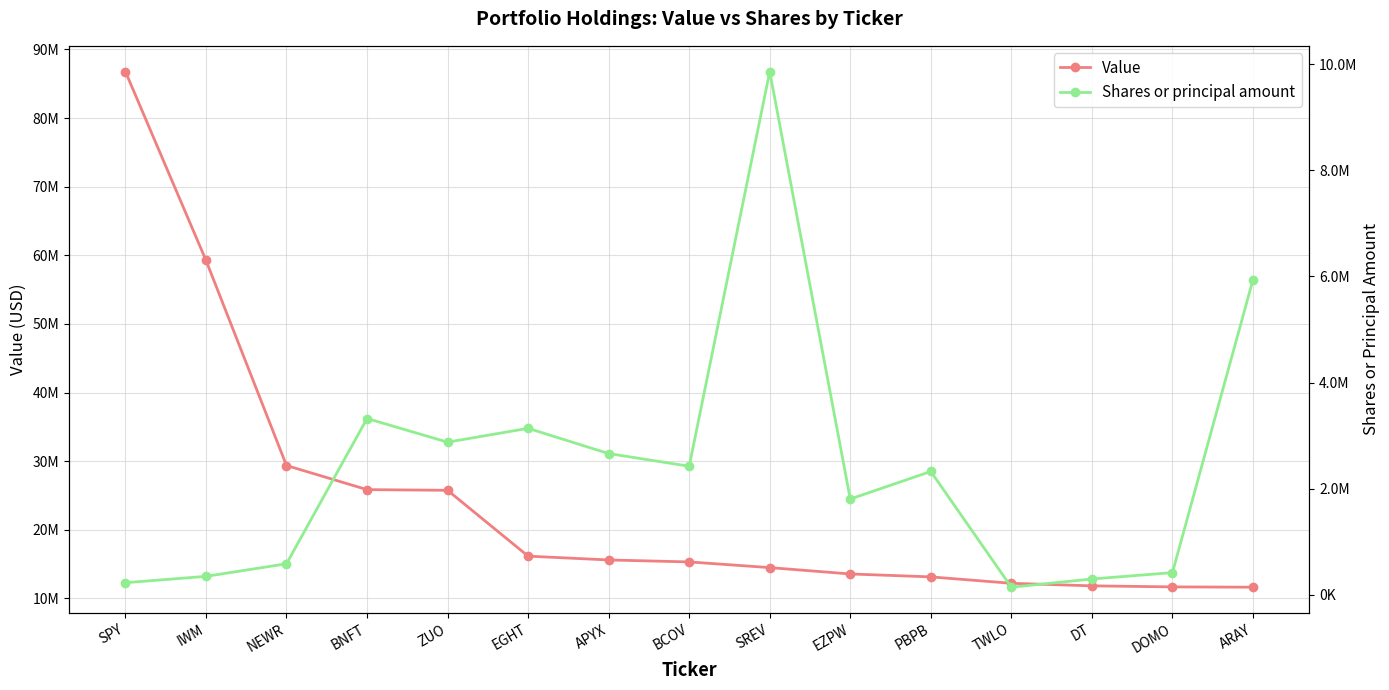

What is the maximum value for Value?

86768000